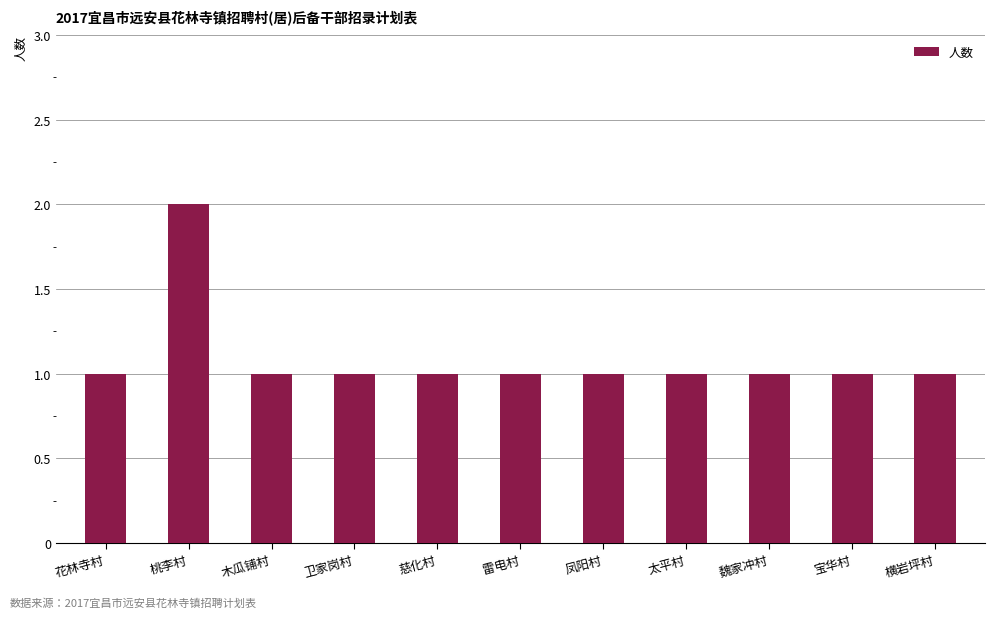

The chart shows a value of 1 at 卫家岗村. True or false?

True